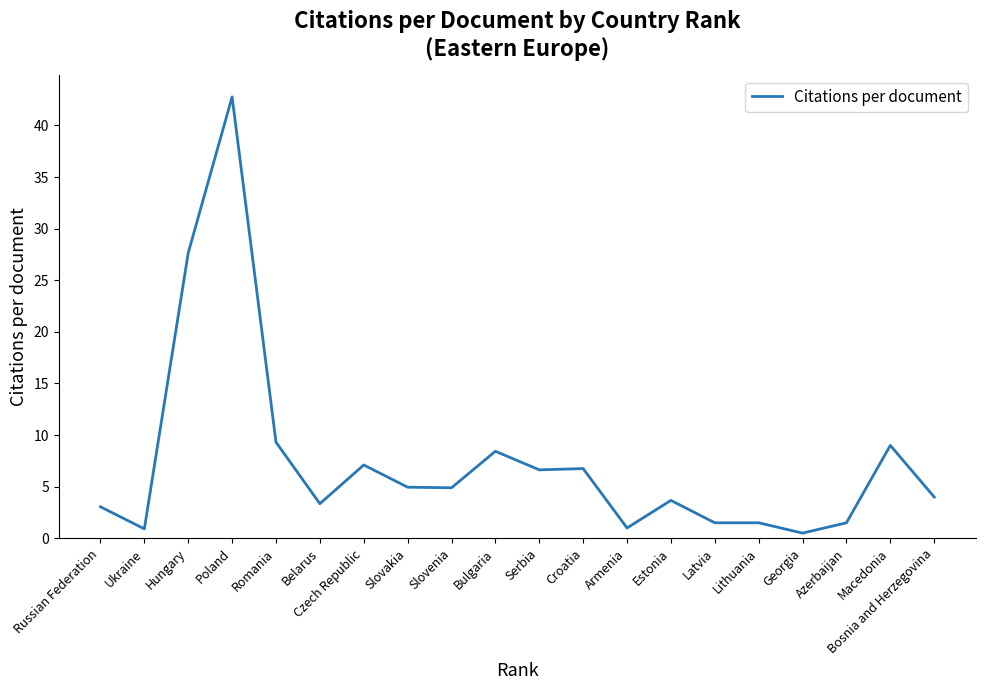

At which label does the data first exceed 4?

Hungary